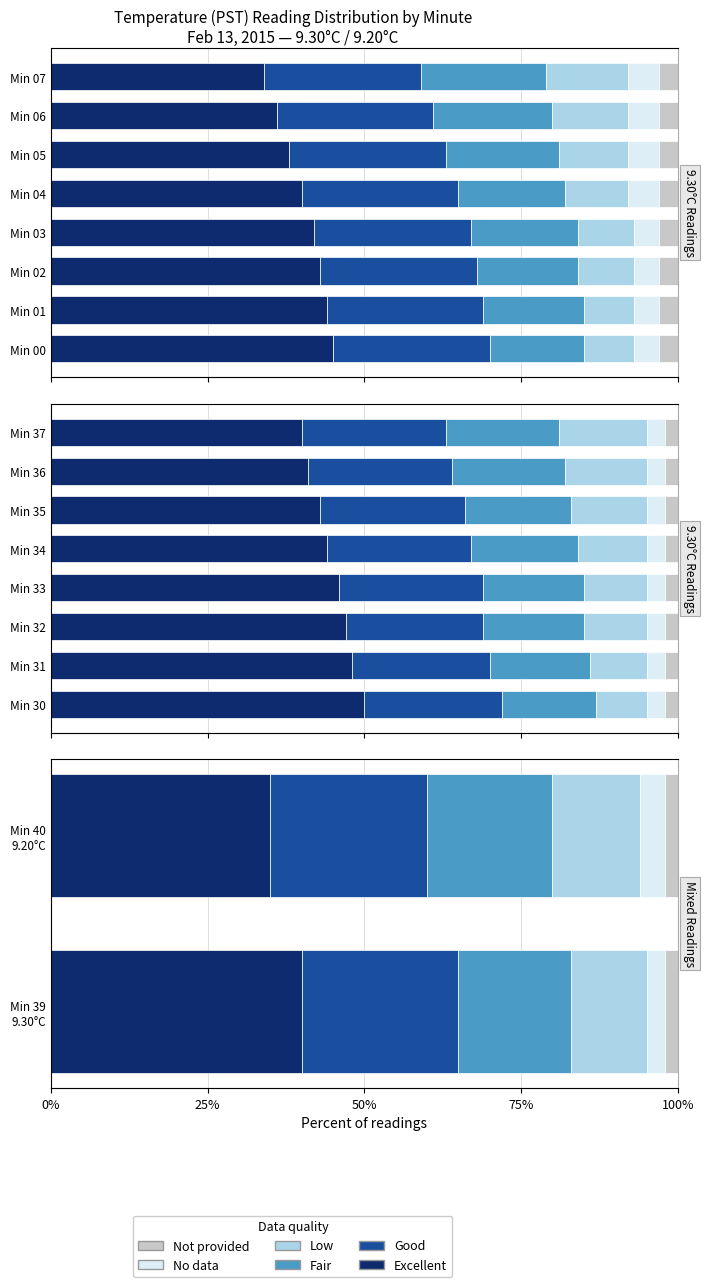

Rank the series at 0% from lowest to highest value.

No data, Low, Fair, Excellent, Good, Not provided